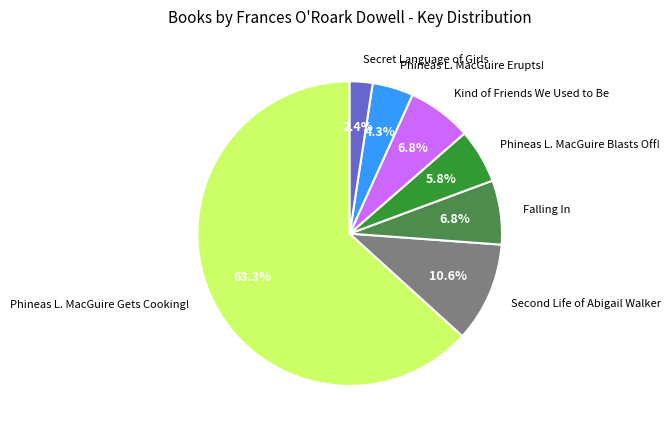

Which slice represents more than half of the pie?

Phineas L. MacGuire Gets Cooking!